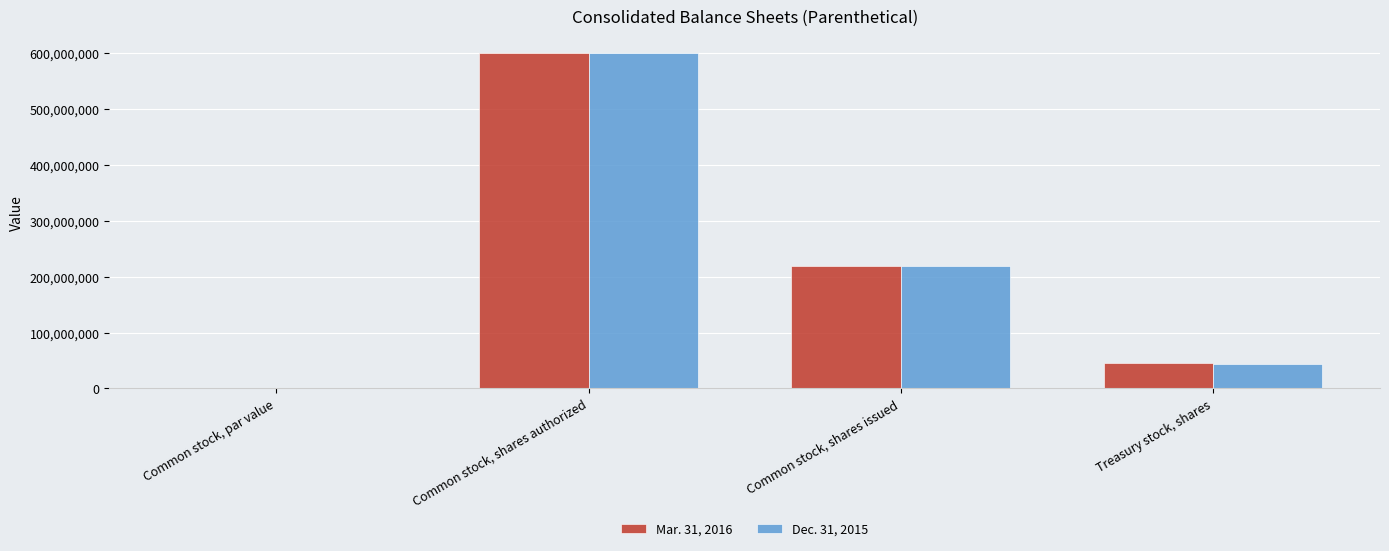

Reading left to right, extract all data points from this chart.

Mar. 31, 2016: 2.5	600000000.0	218900000.0	45500000.0
Dec. 31, 2015: 2.5	600000000.0	218900000.0	44700000.0